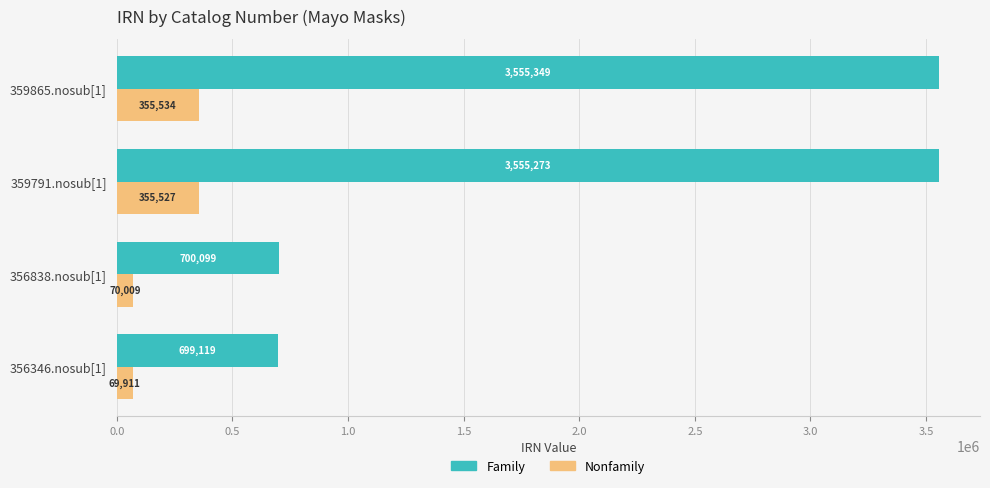

What is the sum of all Nonfamily values?

850981